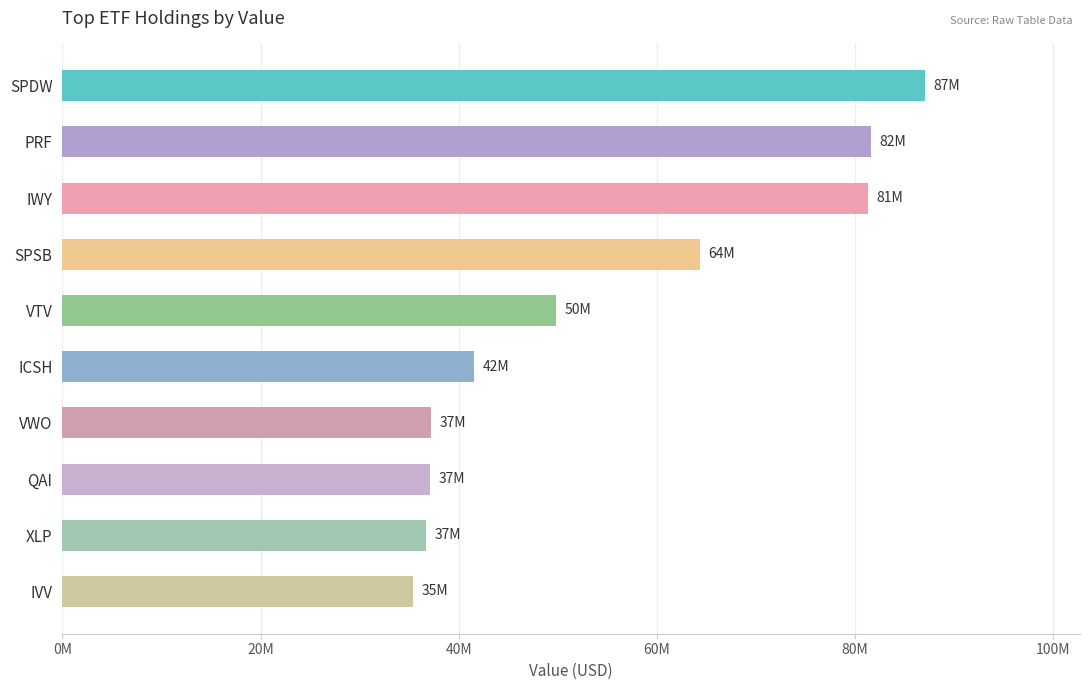

What is the maximum value shown in the chart?

87040000